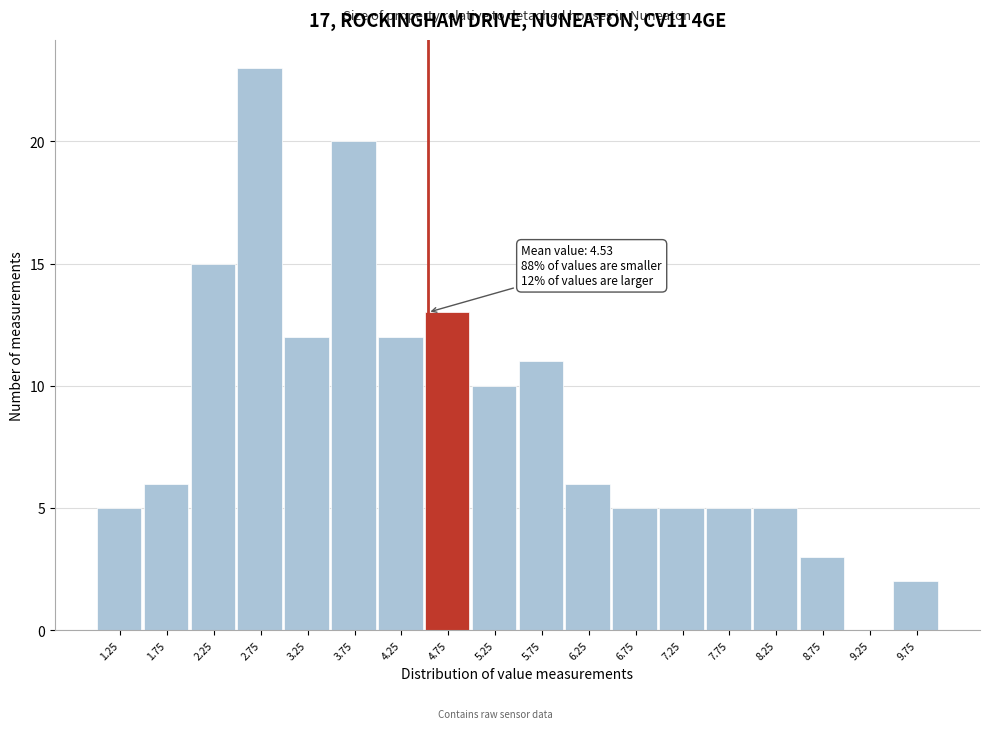

Which range on the x-axis has the tallest bar?

2.5 to 3.0